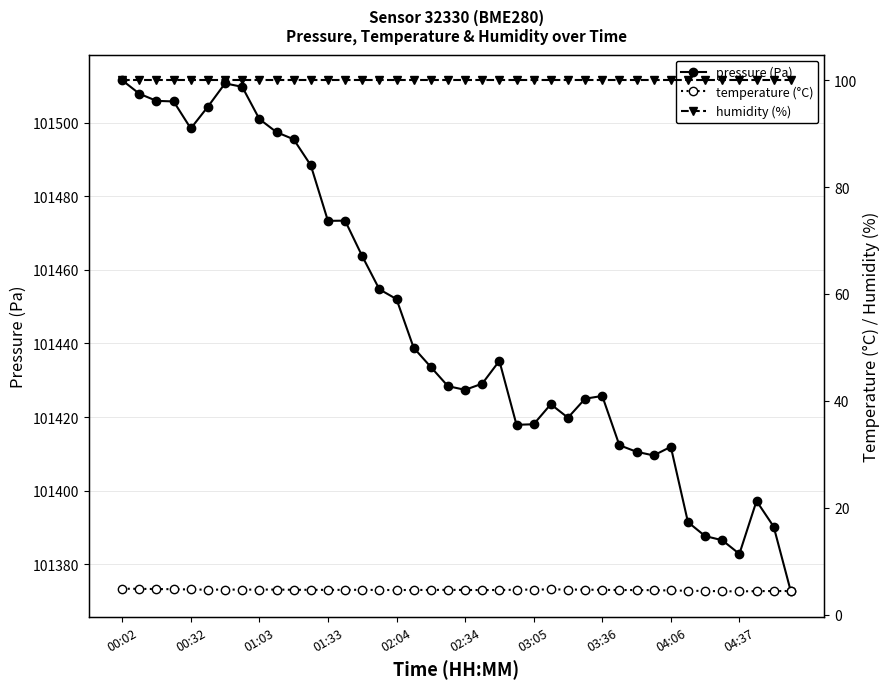

What is the highest value of the pressure (Pa) series?

101511.5